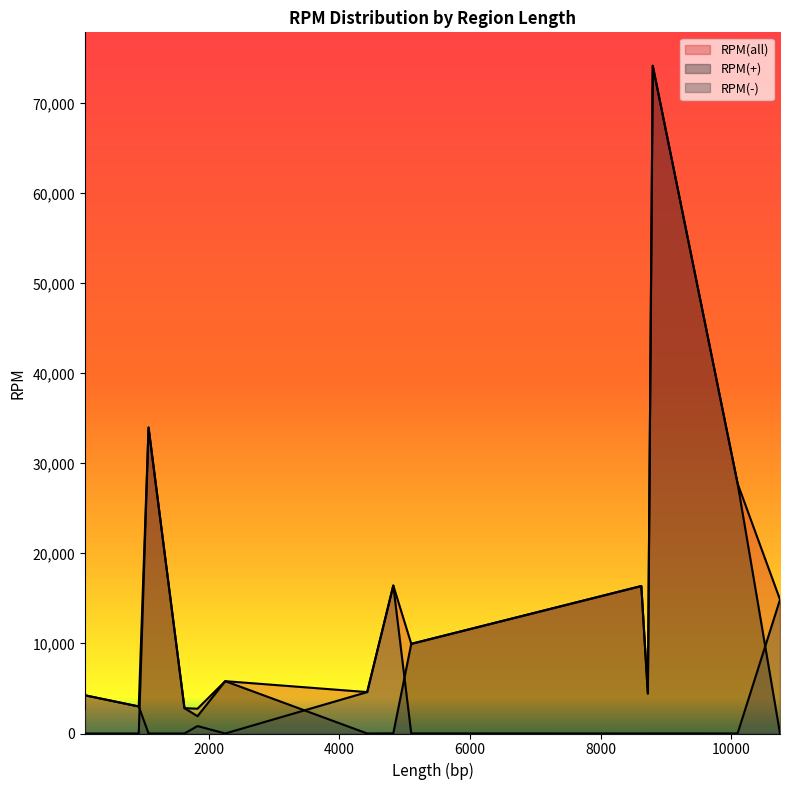

At which category is the sum across all series the highest?

8800